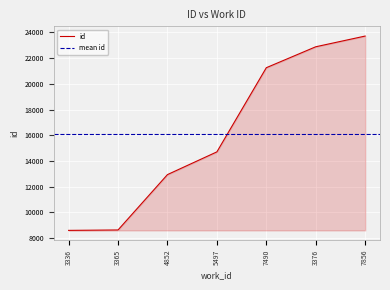

What is the minimum value shown in the chart?

8607